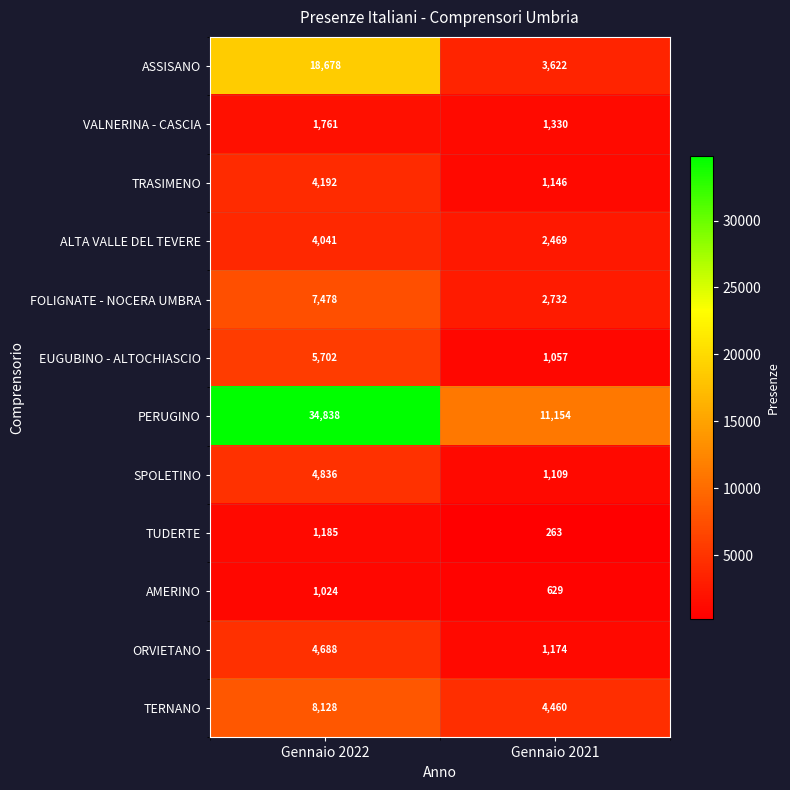

Reading left to right, what are all the values shown in this chart?

ASSISANO: Gennaio 2022=18678	Gennaio 2021=3622
VALNERINA - CASCIA: Gennaio 2022=1761	Gennaio 2021=1330
TRASIMENO: Gennaio 2022=4192	Gennaio 2021=1146
ALTA VALLE DEL TEVERE: Gennaio 2022=4041	Gennaio 2021=2469
FOLIGNATE - NOCERA UMBRA: Gennaio 2022=7478	Gennaio 2021=2732
EUGUBINO - ALTOCHIASCIO: Gennaio 2022=5702	Gennaio 2021=1057
PERUGINO: Gennaio 2022=34838	Gennaio 2021=11154
SPOLETINO: Gennaio 2022=4836	Gennaio 2021=1109
TUDERTE: Gennaio 2022=1185	Gennaio 2021=263
AMERINO: Gennaio 2022=1024	Gennaio 2021=629
ORVIETANO: Gennaio 2022=4688	Gennaio 2021=1174
TERNANO: Gennaio 2022=8128	Gennaio 2021=4460